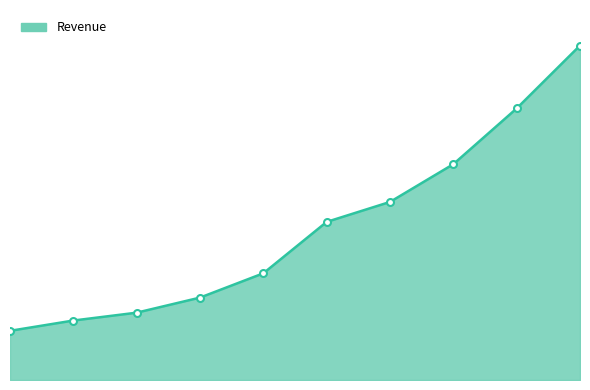

What is the difference between the maximum and minimum values?

5782.8